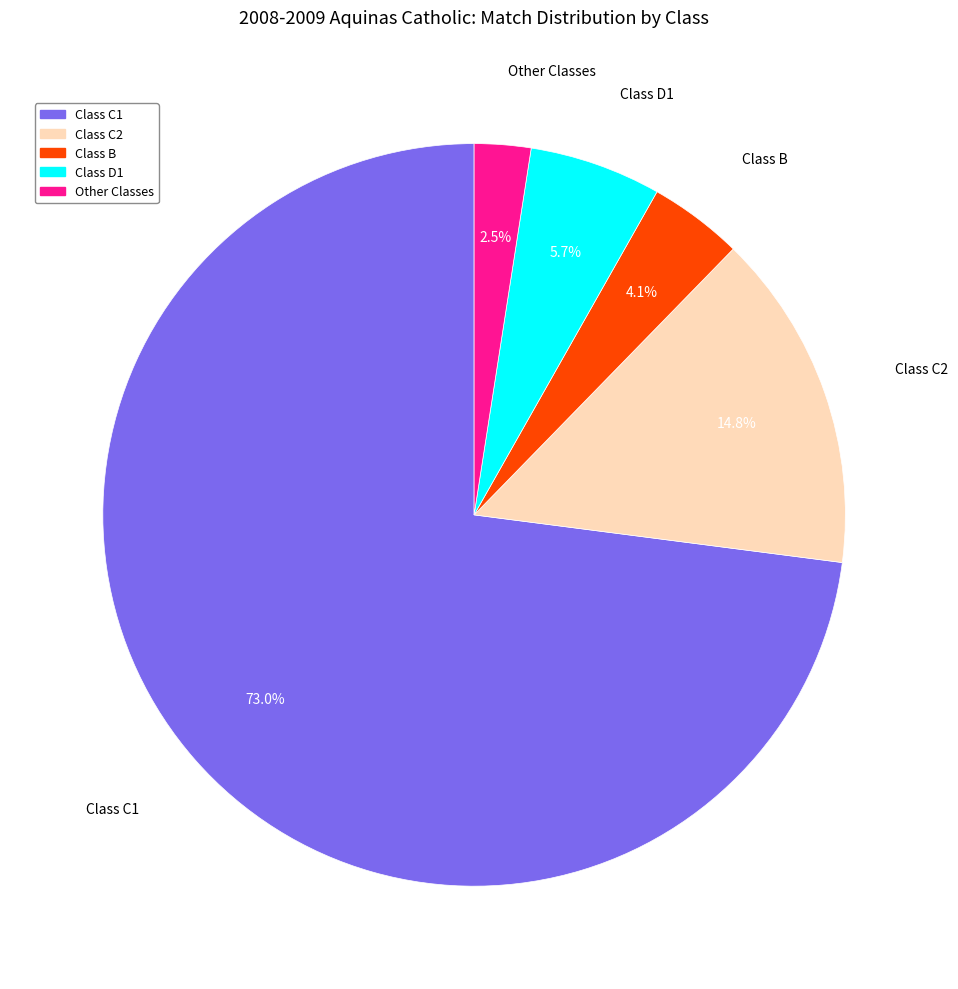

Is there any slice that represents more than half of the pie?

Yes